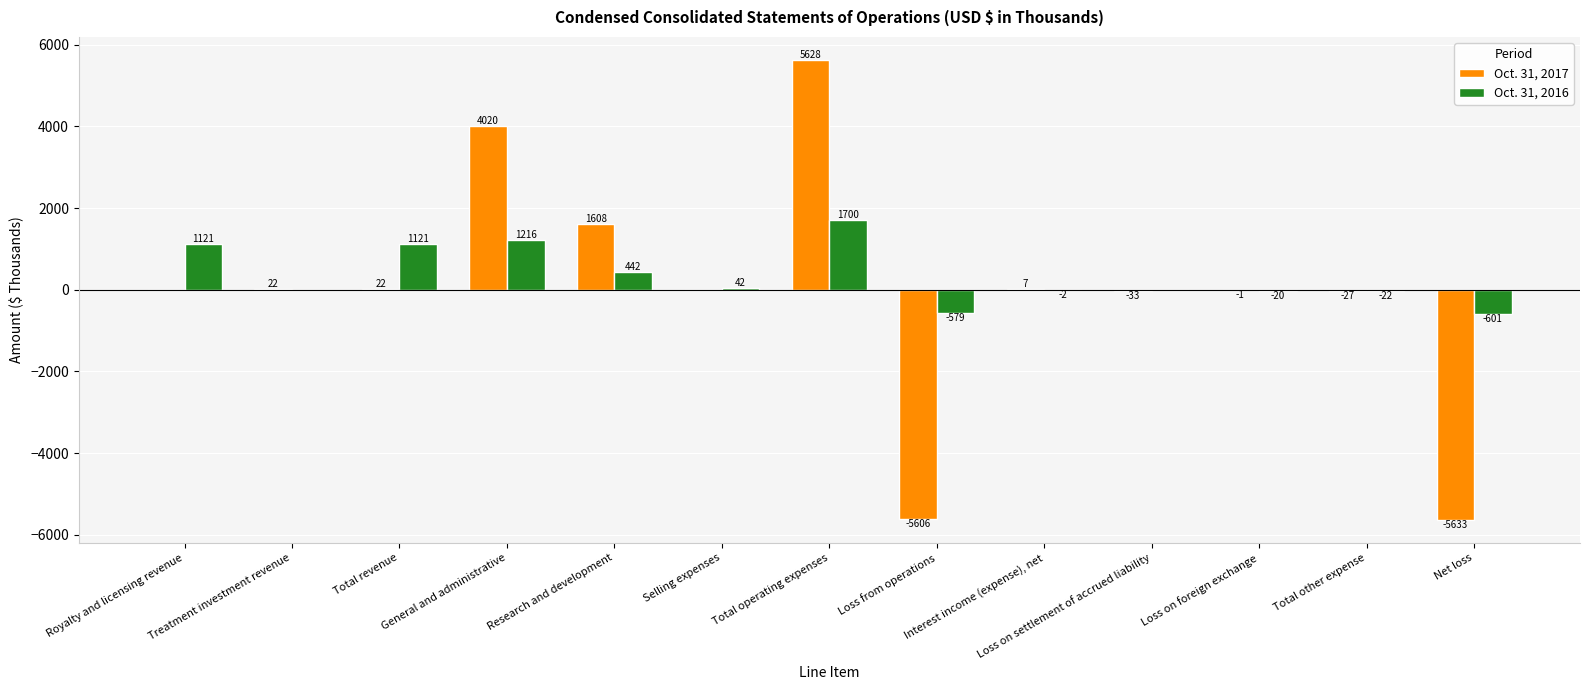

Where does the Oct. 31, 2016 series first go above 0?

Royalty and licensing revenue